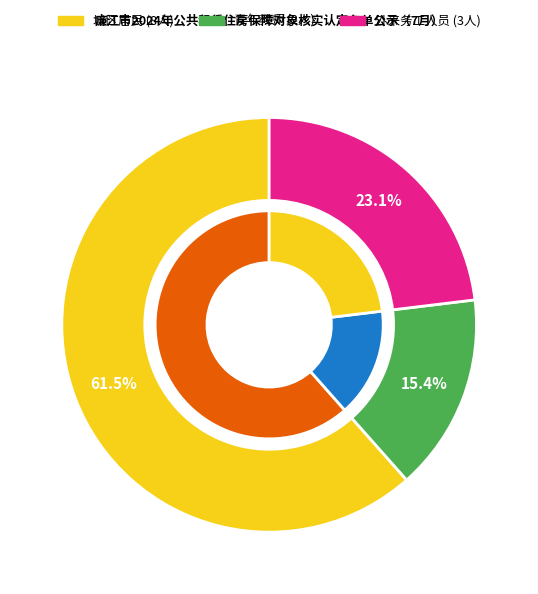

Approximately how many times larger is the value at 外来务工人员 compared to 城区居民?

0.4